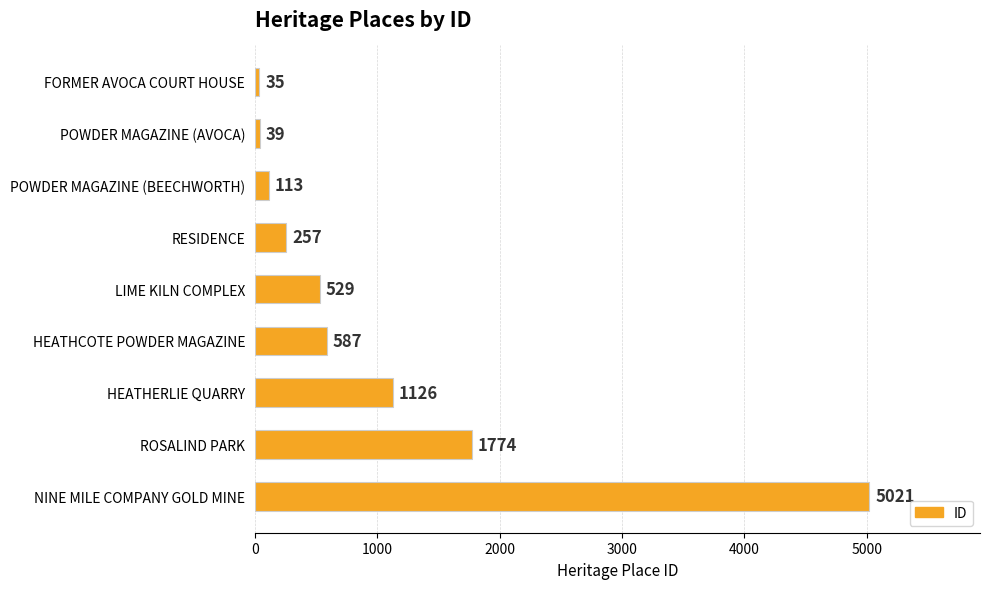

Rank the categories by value from lowest to highest.

FORMER AVOCA COURT HOUSE, POWDER MAGAZINE (AVOCA), POWDER MAGAZINE (BEECHWORTH), RESIDENCE, LIME KILN COMPLEX, HEATHCOTE POWDER MAGAZINE, HEATHERLIE QUARRY, ROSALIND PARK, NINE MILE COMPANY GOLD MINE